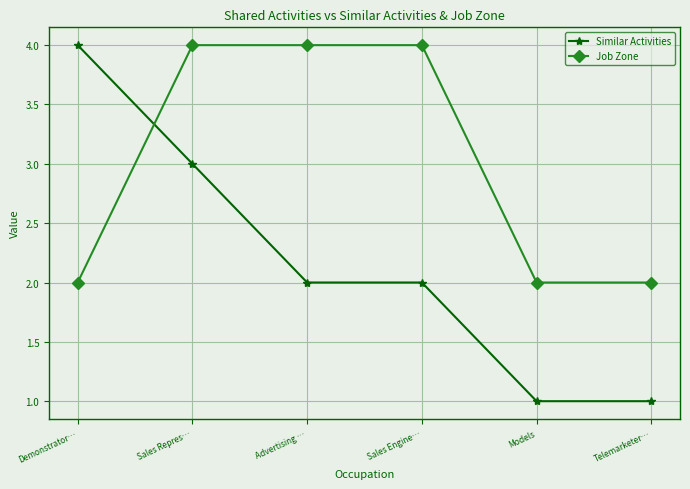

How many series are shown in this chart?

2